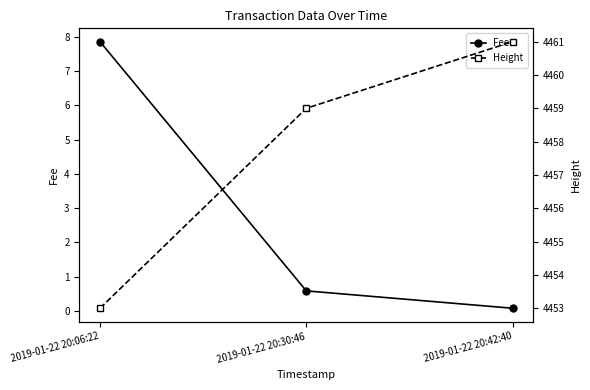

List the series in order of their peak value, highest first.

Height, Fee